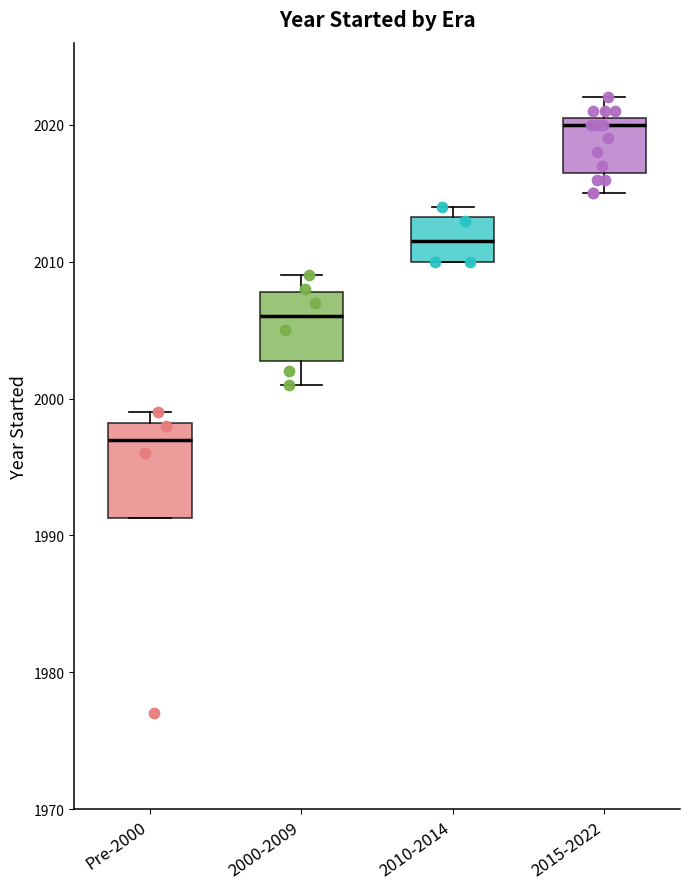

Which box is the tallest, from its lower edge to its upper edge?

Pre-2000